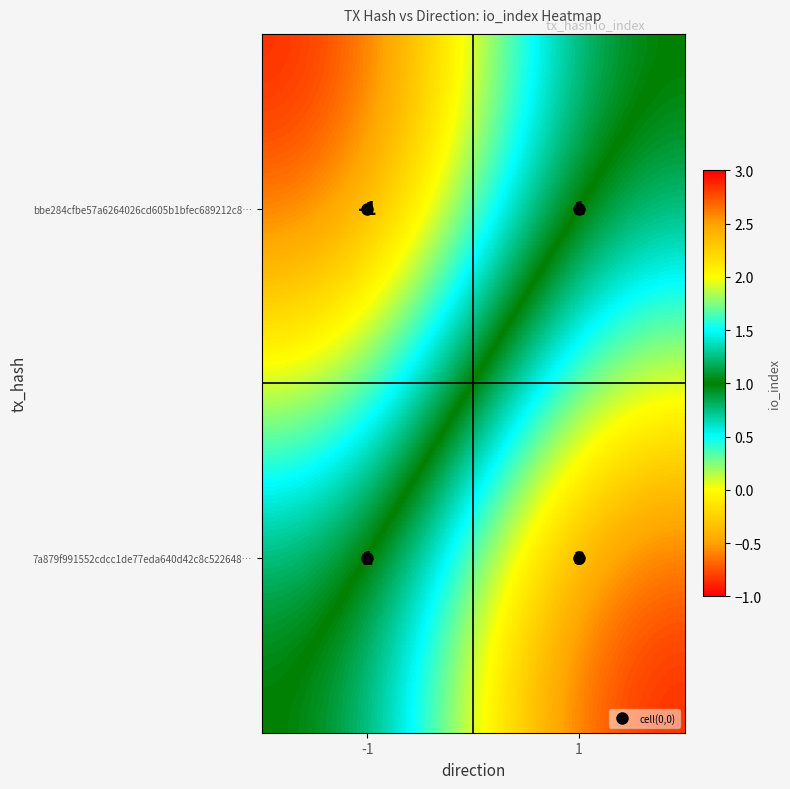

Which series has the largest total across all categories?

7a879f991552cdcc1de77eda640d42c8c522648…